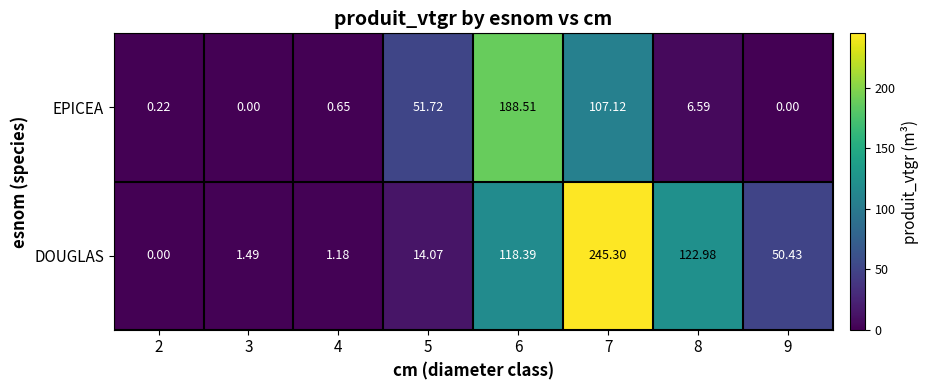

Rank the series by their average value, from lowest to highest.

EPICEA, DOUGLAS